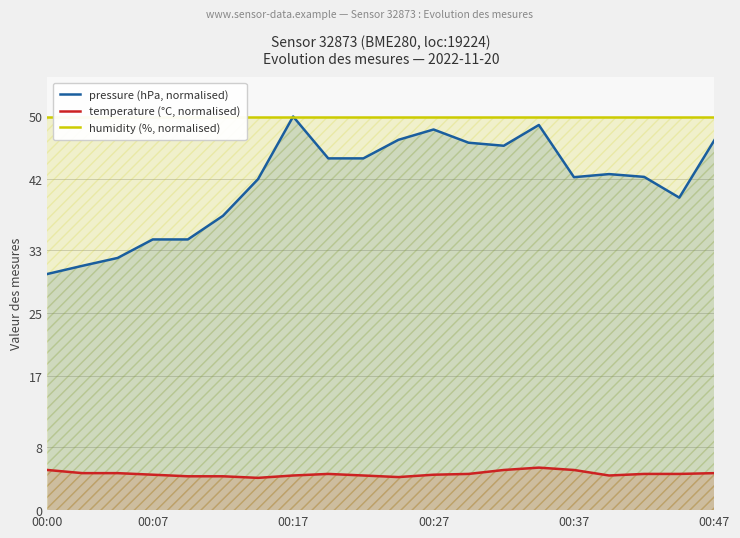

What is the minimum value for temperature (°C, normalised)?

4.1